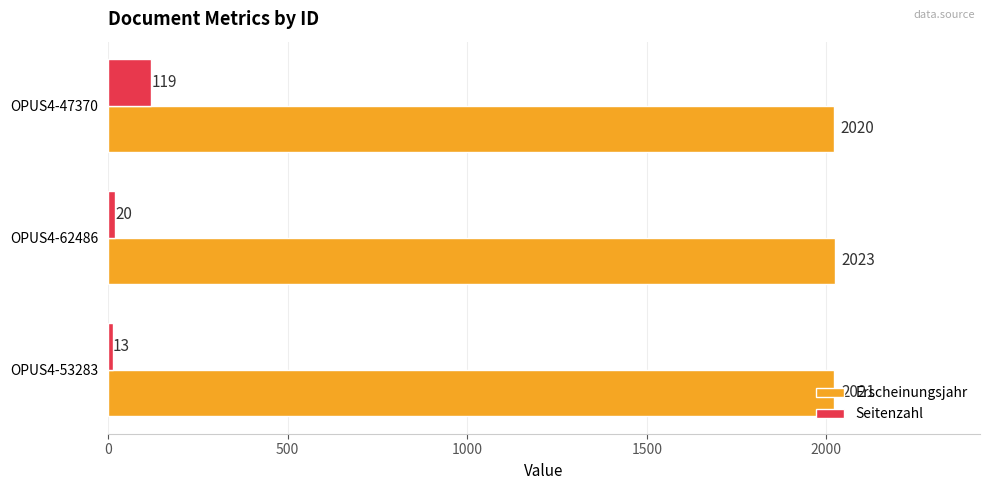

What is the average value of the Seitenzahl series?

51